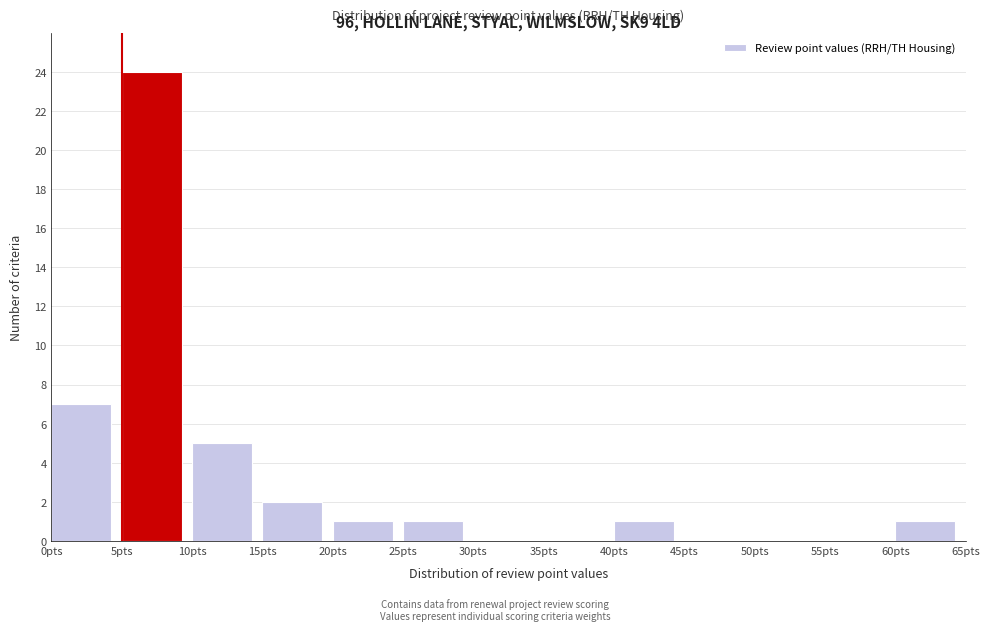

Which range on the x-axis has the tallest bar?

5 to 10